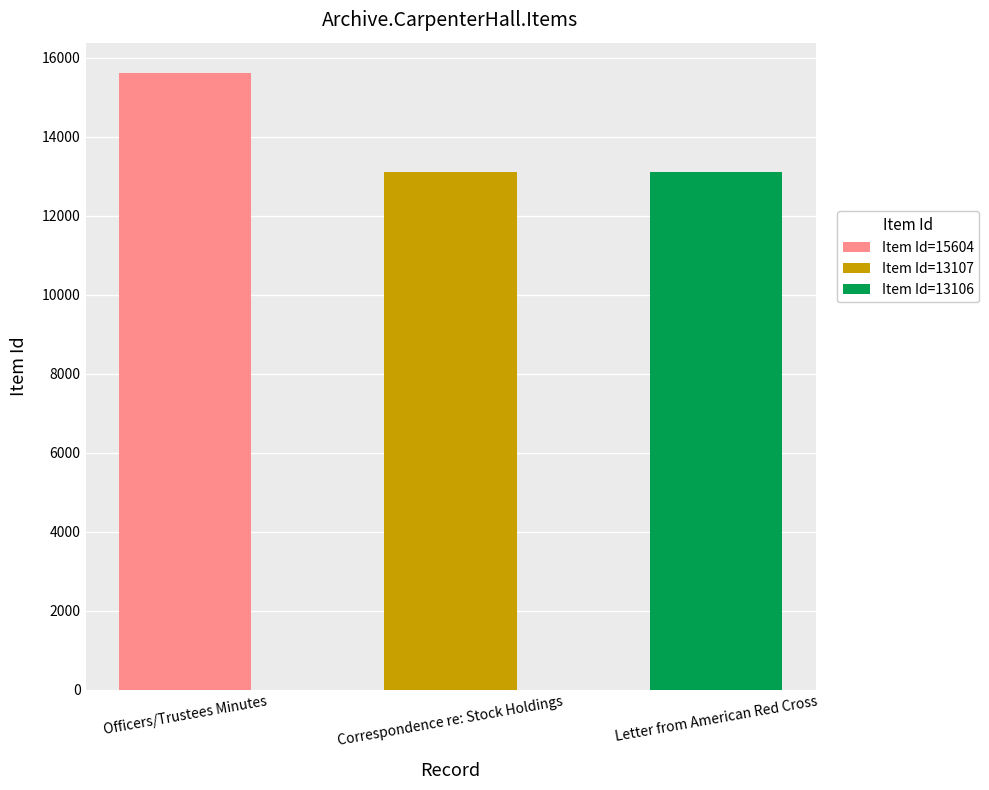

List the labels in order of value, smallest first.

Letter from American Red Cross, Correspondence re: Stock Holdings, Officers/Trustees Minutes